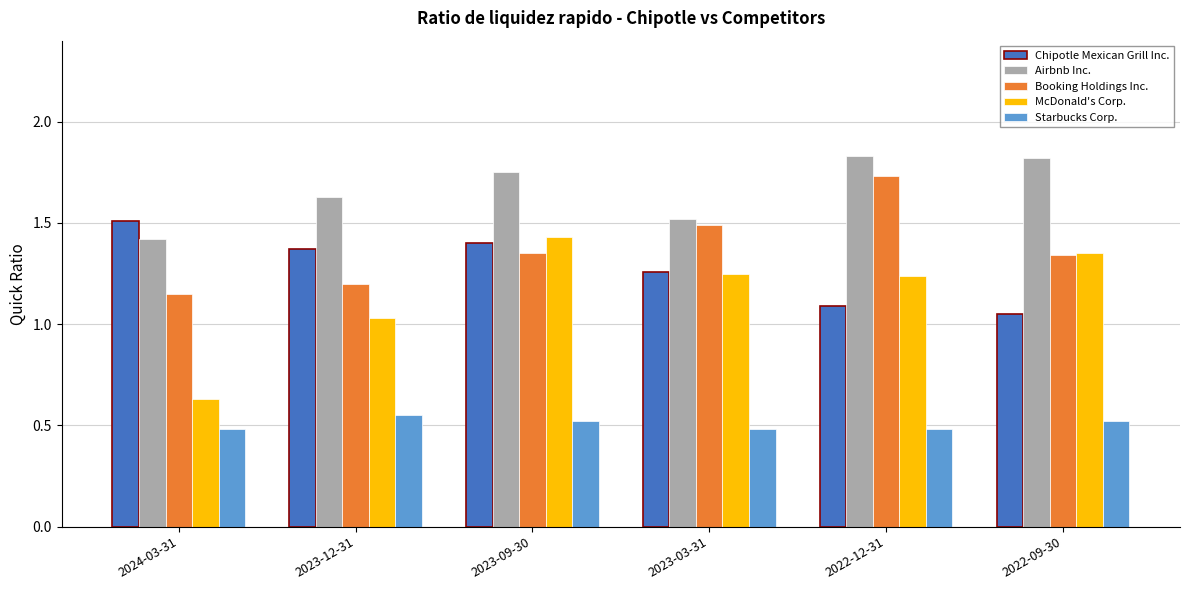

What is the sum of the McDonald's Corp. values at 2023-03-31 and 2022-09-30?

2.6